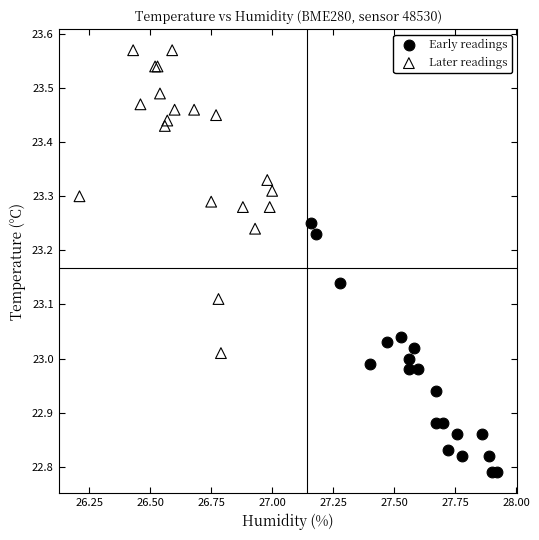

Which series reaches the maximum Y coordinate?

Later readings